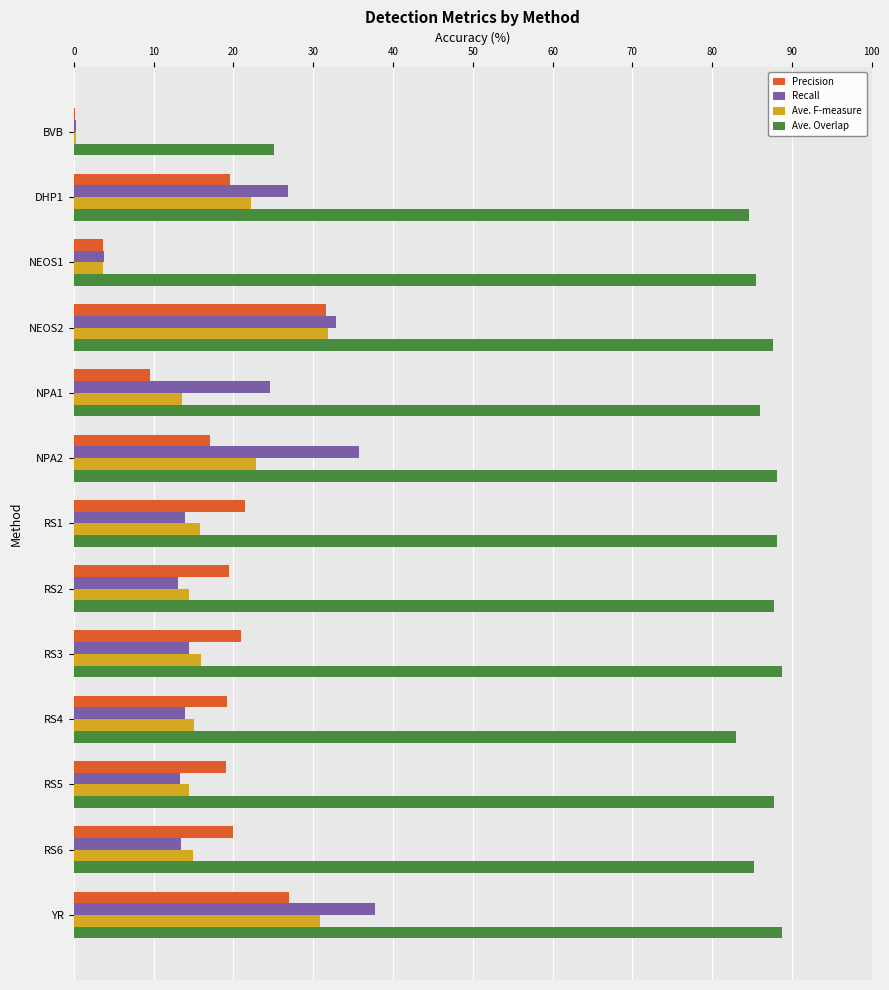

The value of Ave. F-measure at DHP1 is 22.2. True or false?

True